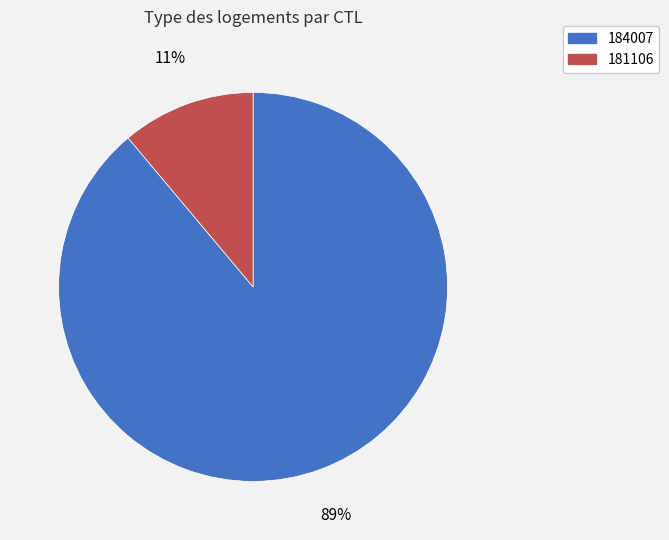

To the nearest percent, what portion does 181106 represent?

11%